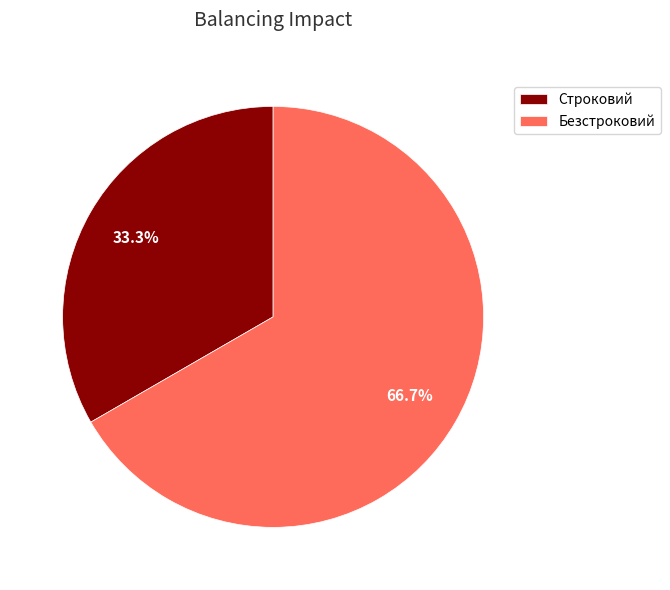

How many slices are in this pie chart?

2